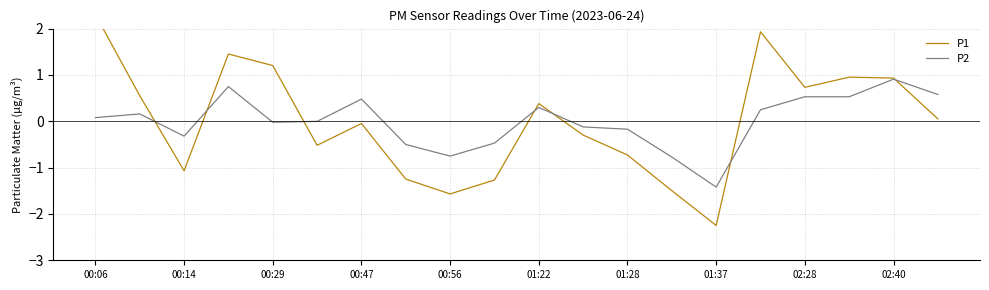

True or false: P2 and P1 cross at least once.

True